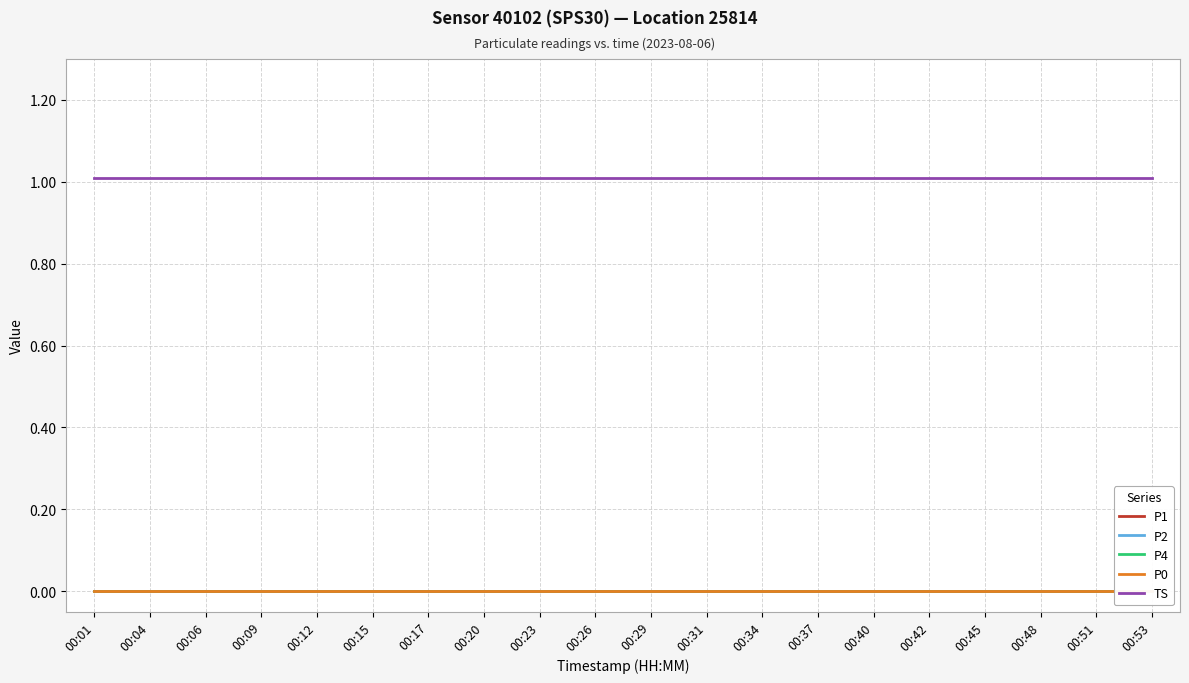

True or false: P4 and P1 cross at least once.

False